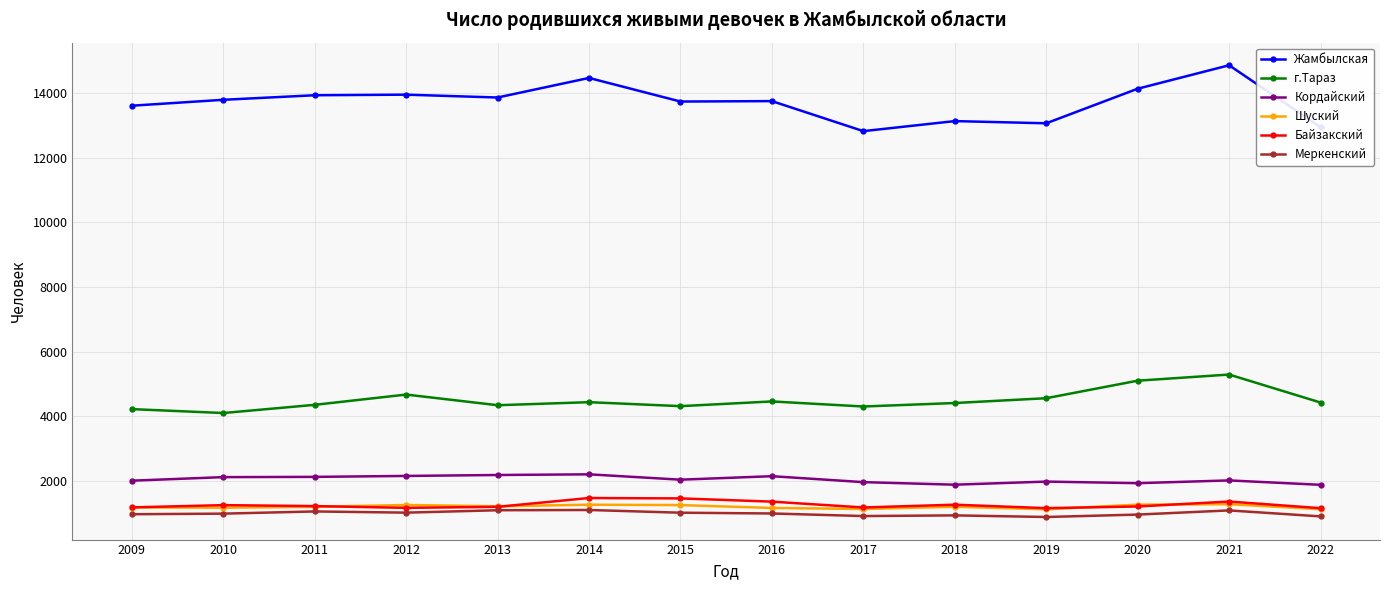

At how many categories does at least one series exceed 6850?

14